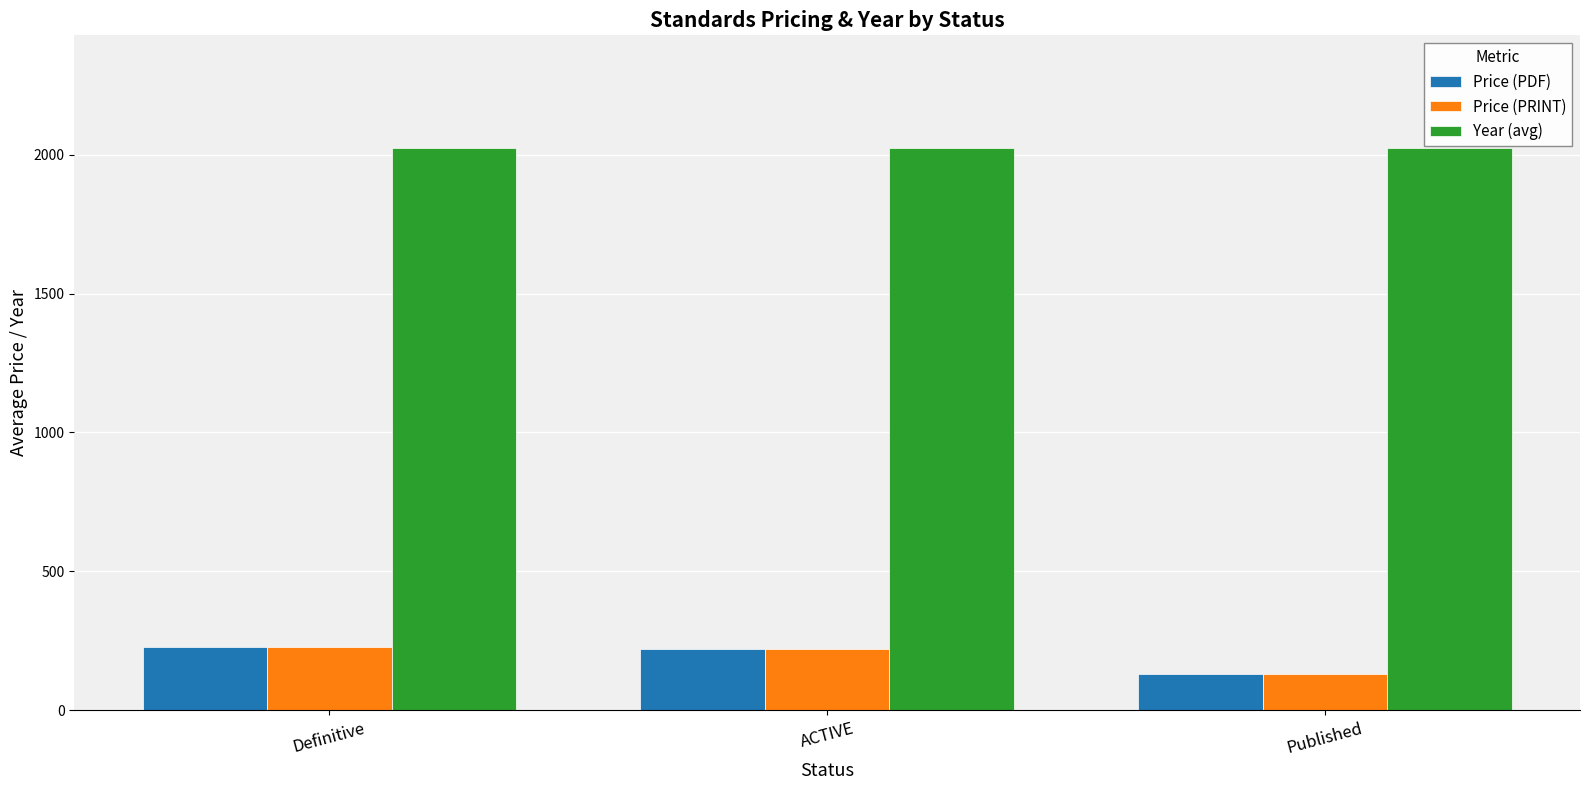

At which label is Price (PDF) closest to 180?

ACTIVE